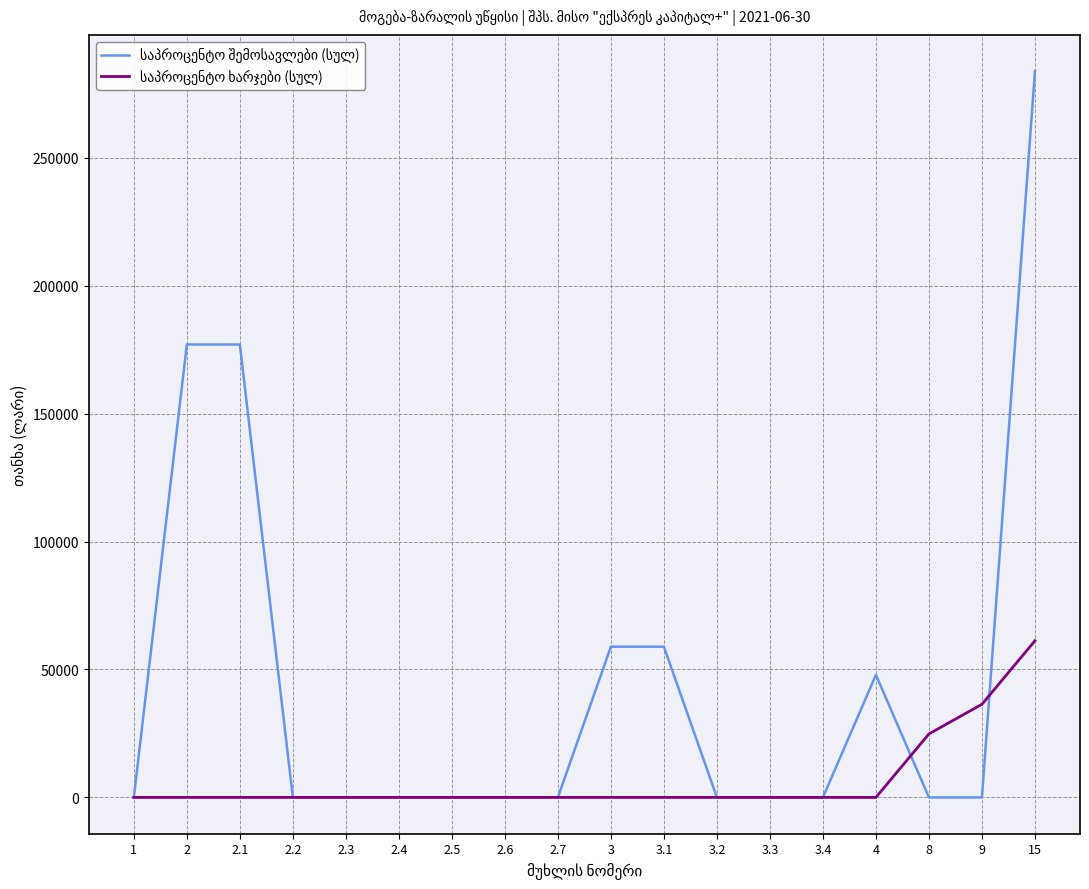

What is the difference between the highest and lowest values at 8?

24814.9